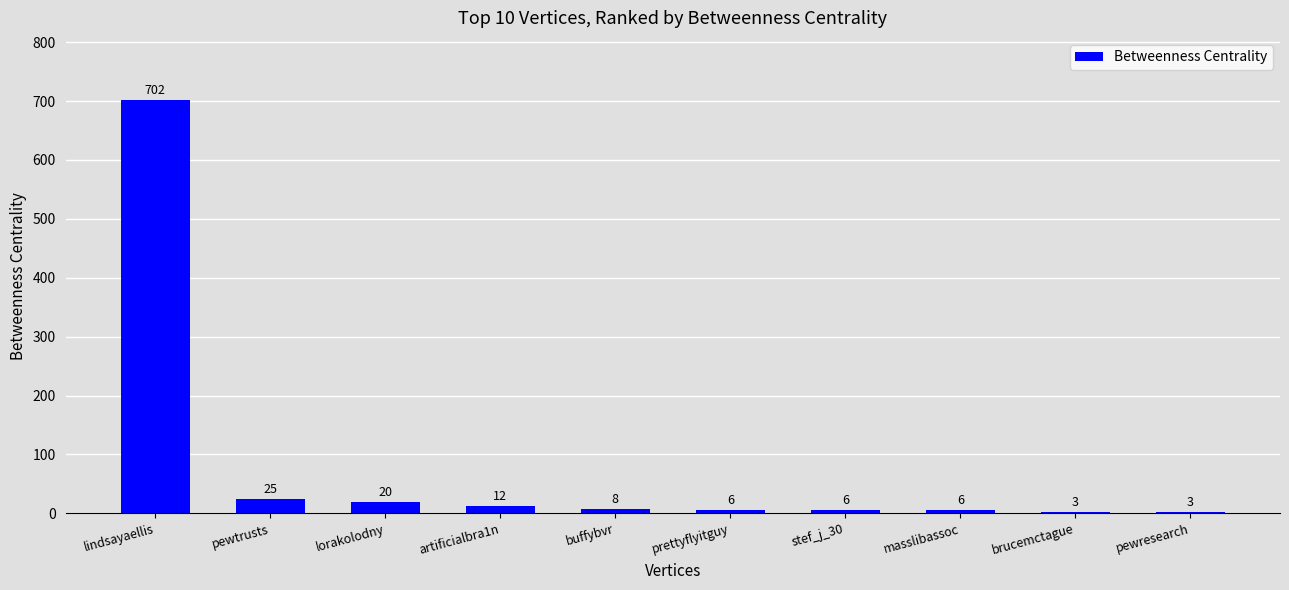

What position from the left is artificialbra1n?

4